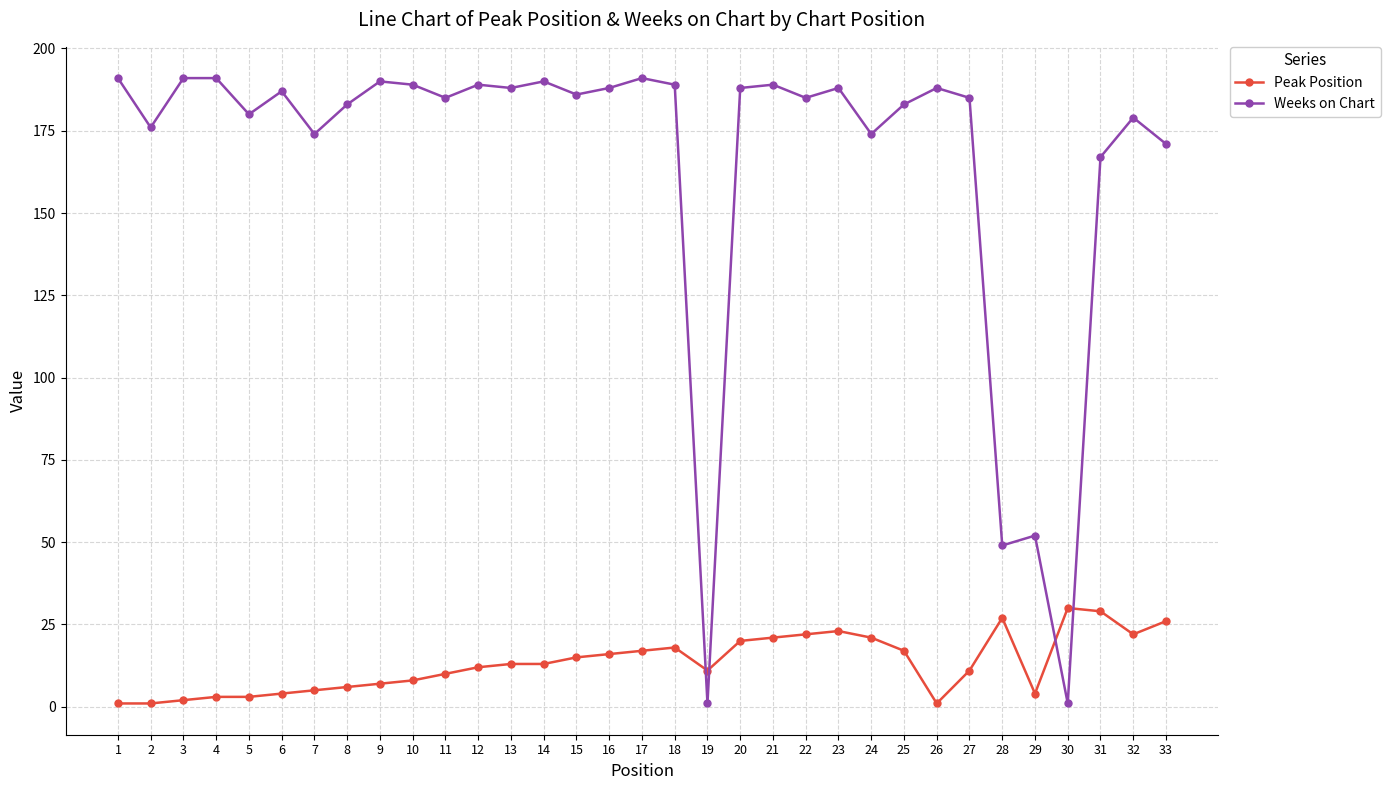

Reading left to right, transcribe all the data shown in this chart.

Peak Position: 1=1	2=1	3=2	4=3	5=3	6=4	7=5	8=6	9=7	10=8	11=10	12=12	13=13	14=13	15=15	16=16	17=17	18=18	19=11	20=20	21=21	22=22	23=23	24=21	25=17	26=1	27=11	28=27	29=4	30=30	31=29	32=22	33=26
Weeks on Chart: 1=191	2=176	3=191	4=191	5=180	6=187	7=174	8=183	9=190	10=189	11=185	12=189	13=188	14=190	15=186	16=188	17=191	18=189	19=1	20=188	21=189	22=185	23=188	24=174	25=183	26=188	27=185	28=49	29=52	30=1	31=167	32=179	33=171